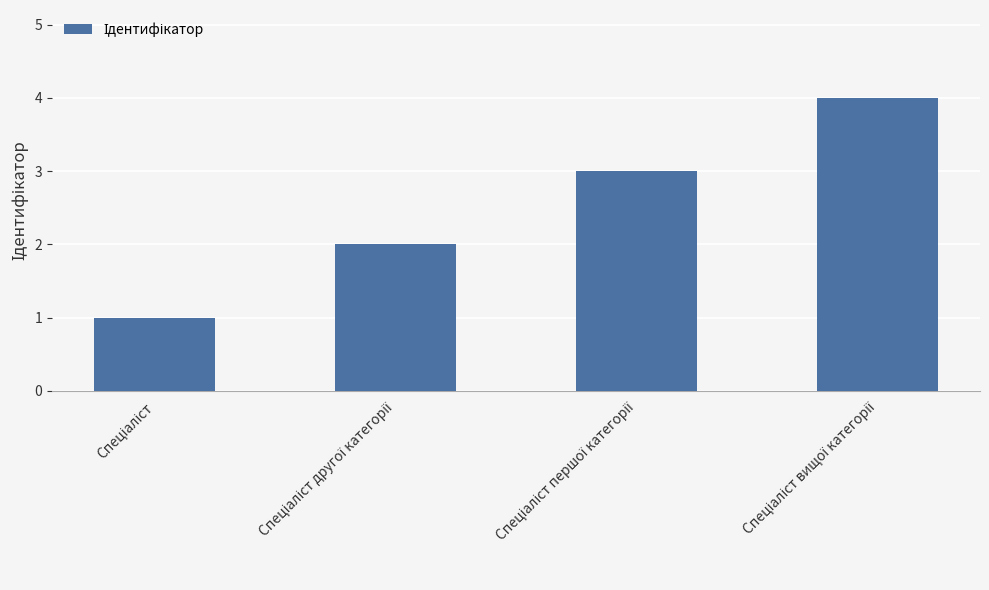

What is the difference between the maximum and minimum values?

3